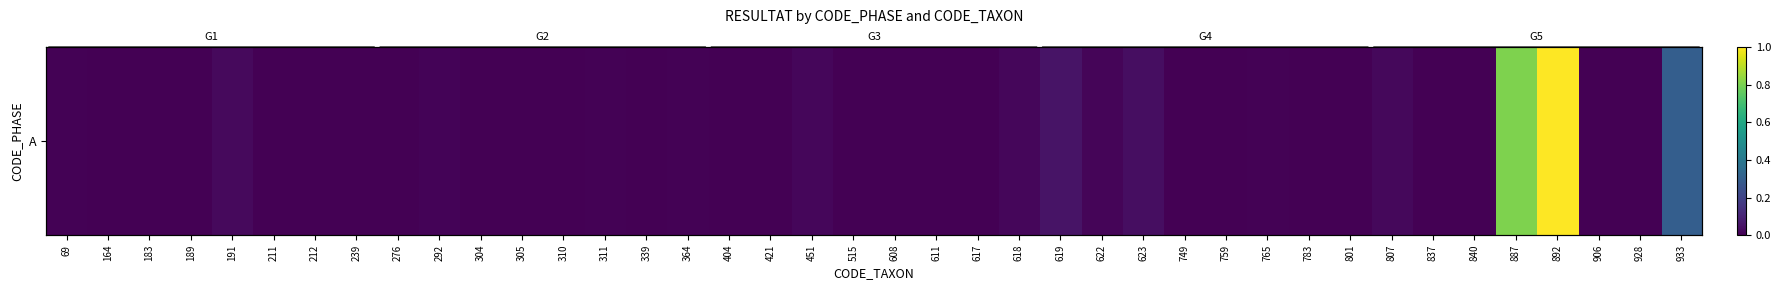

At which category does the chart reach its peak across all series?

892